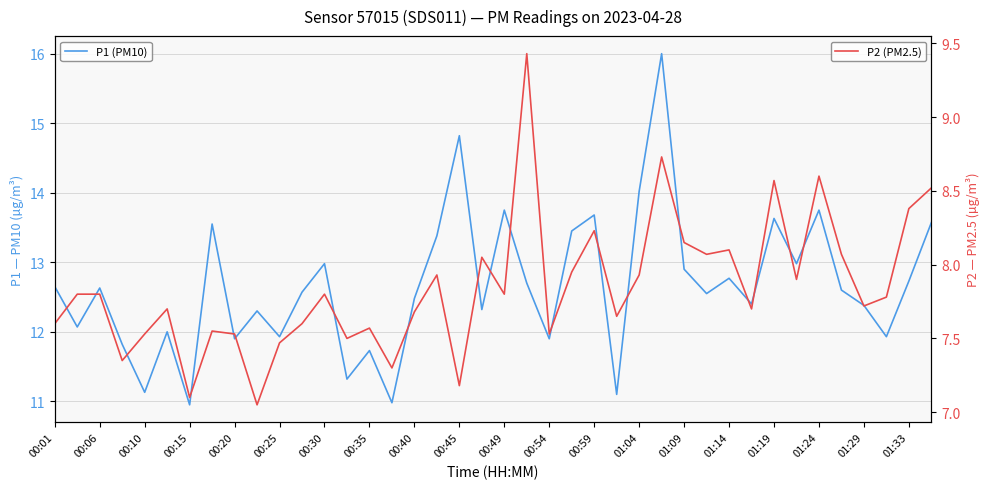

True or false: P2 (PM2.5) and P1 (PM10) intersect in this chart.

False